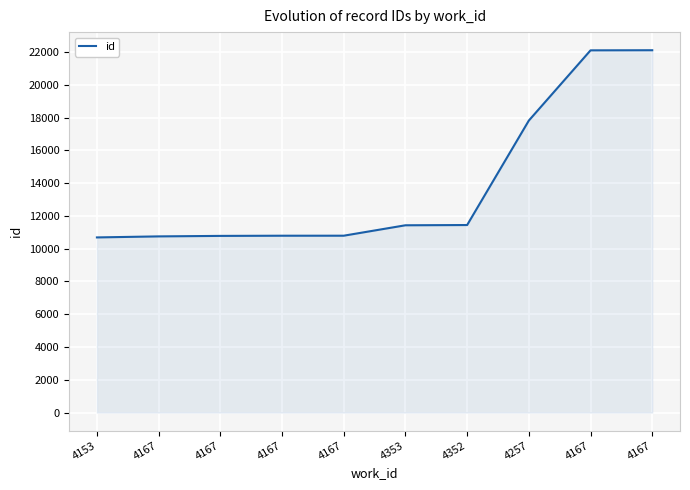

Is it true that the value at 4167 is 10751?

True